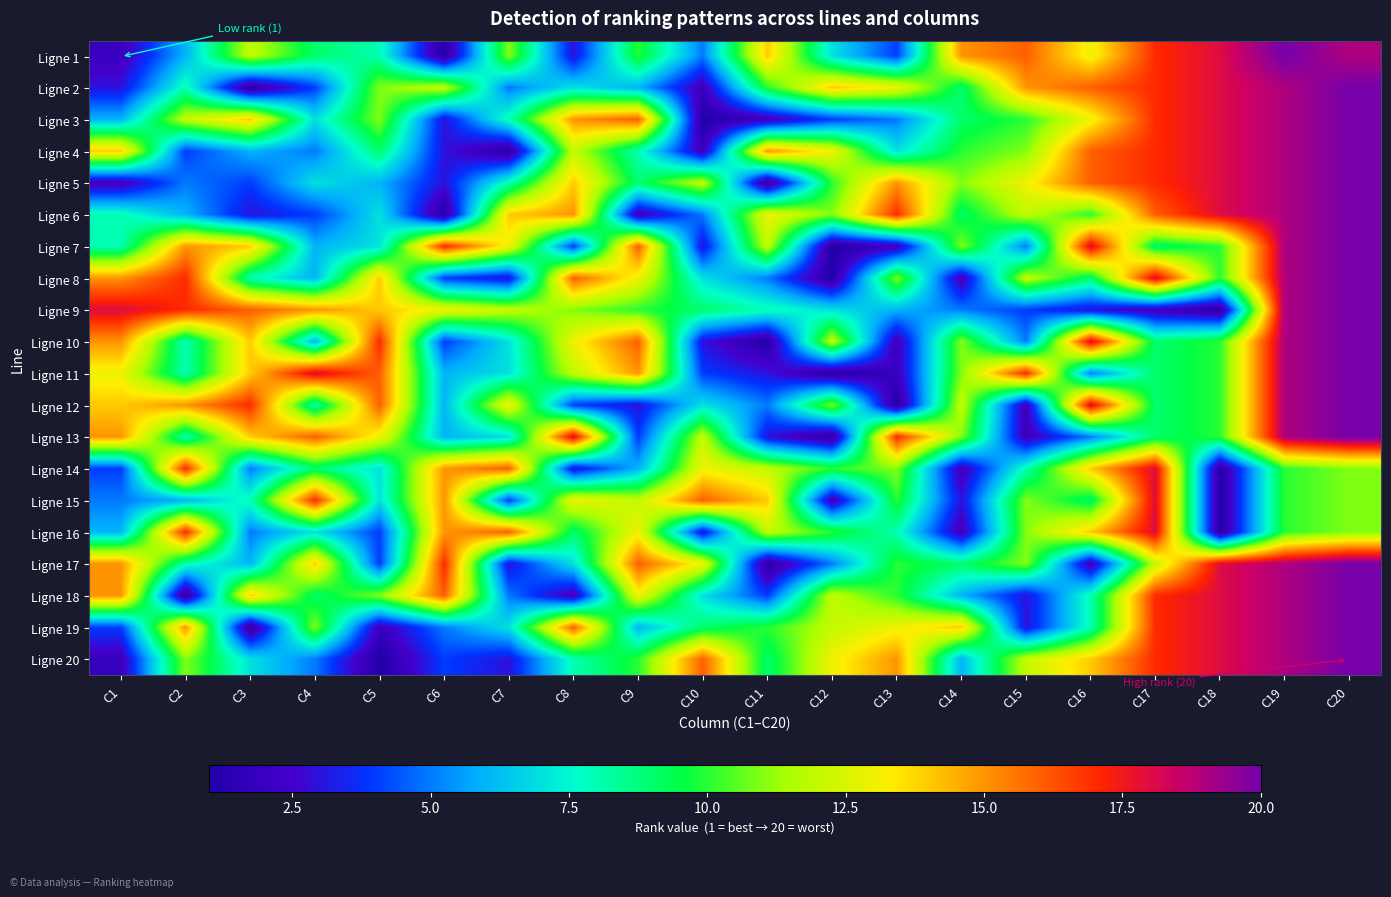

At how many categories does at least one series exceed 4?

20